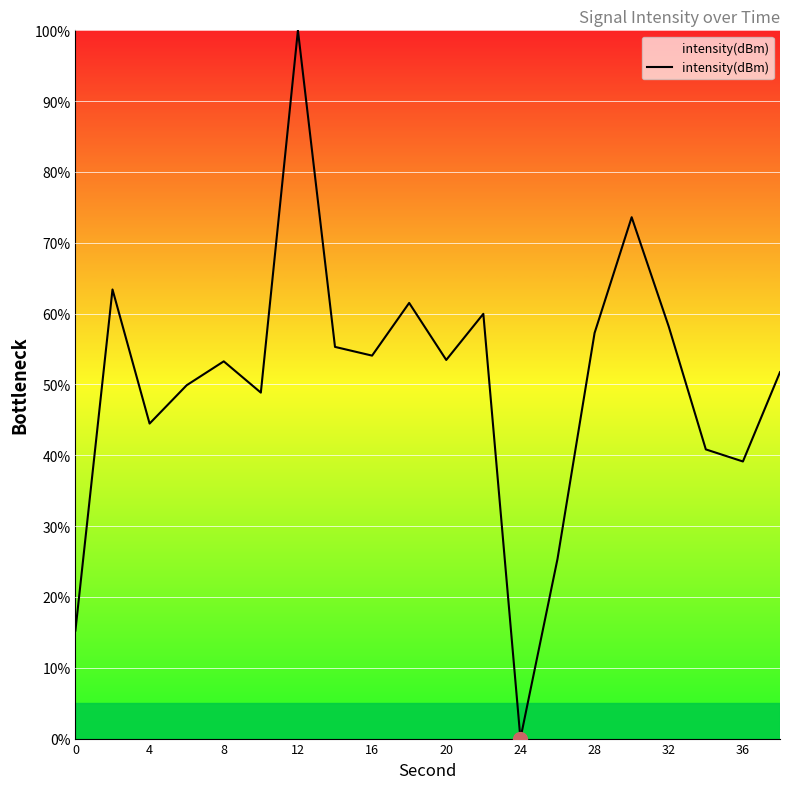

What is the greatest value displayed?

100.0